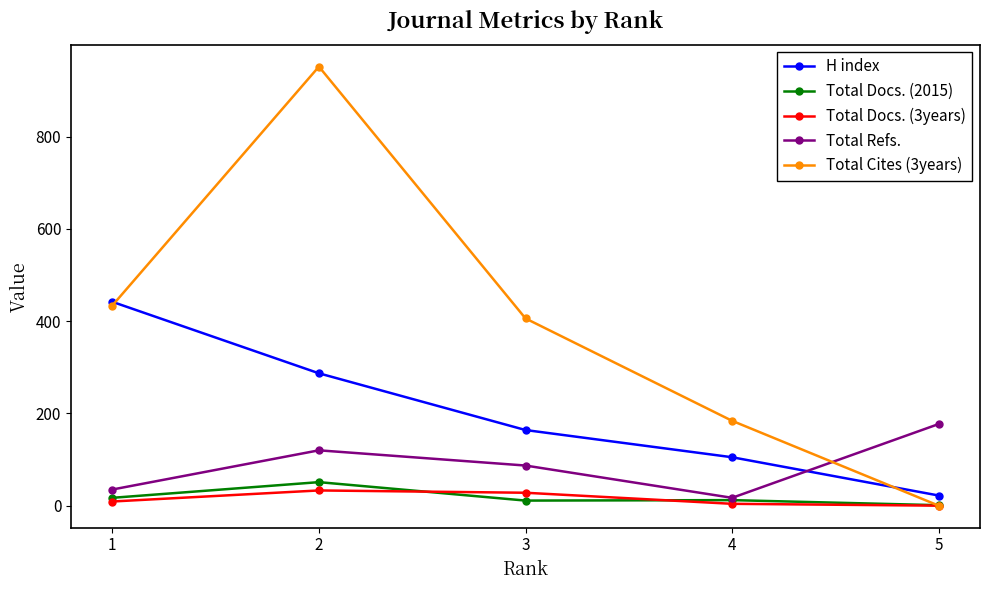

How many data points does each series have?

5